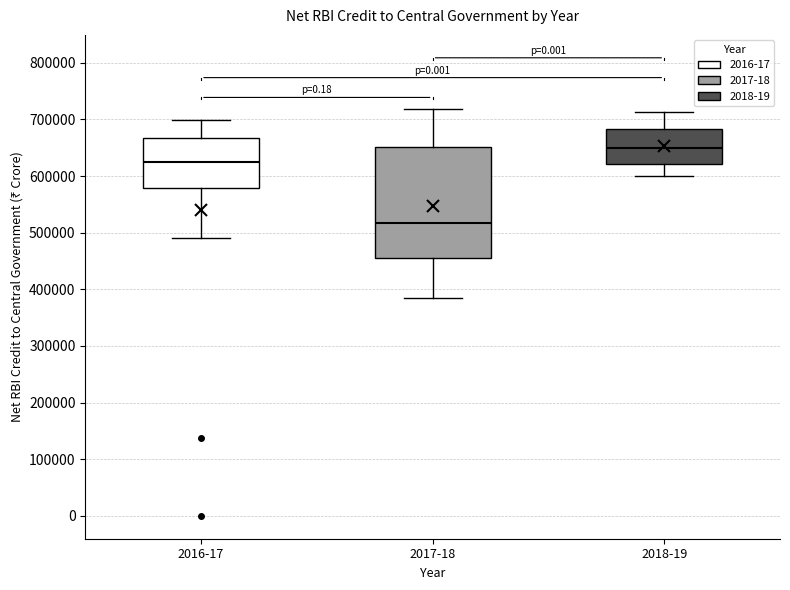

Reading left to right, transcribe this box plot: for each box, give where its median line is, the range the box spans, and where its two whiskers end, as read against the y-axis. The values are not printed on the chart, so give them approximately, as read against the axis.

2016-17: median 620000, box 580000 to 670000, whiskers 490000 to 700000
2017-18: median 520000, box 450000 to 650000, whiskers 380000 to 720000
2018-19: median 650000, box 620000 to 680000, whiskers 600000 to 710000